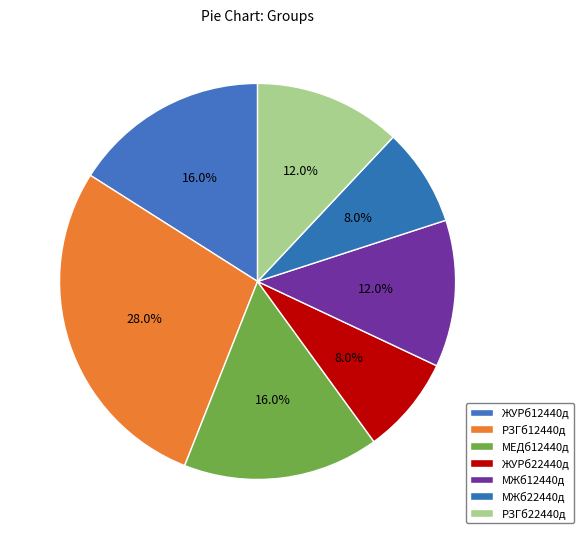

To the nearest percent, what percentage of the pie is РЗГб22440д?

12%